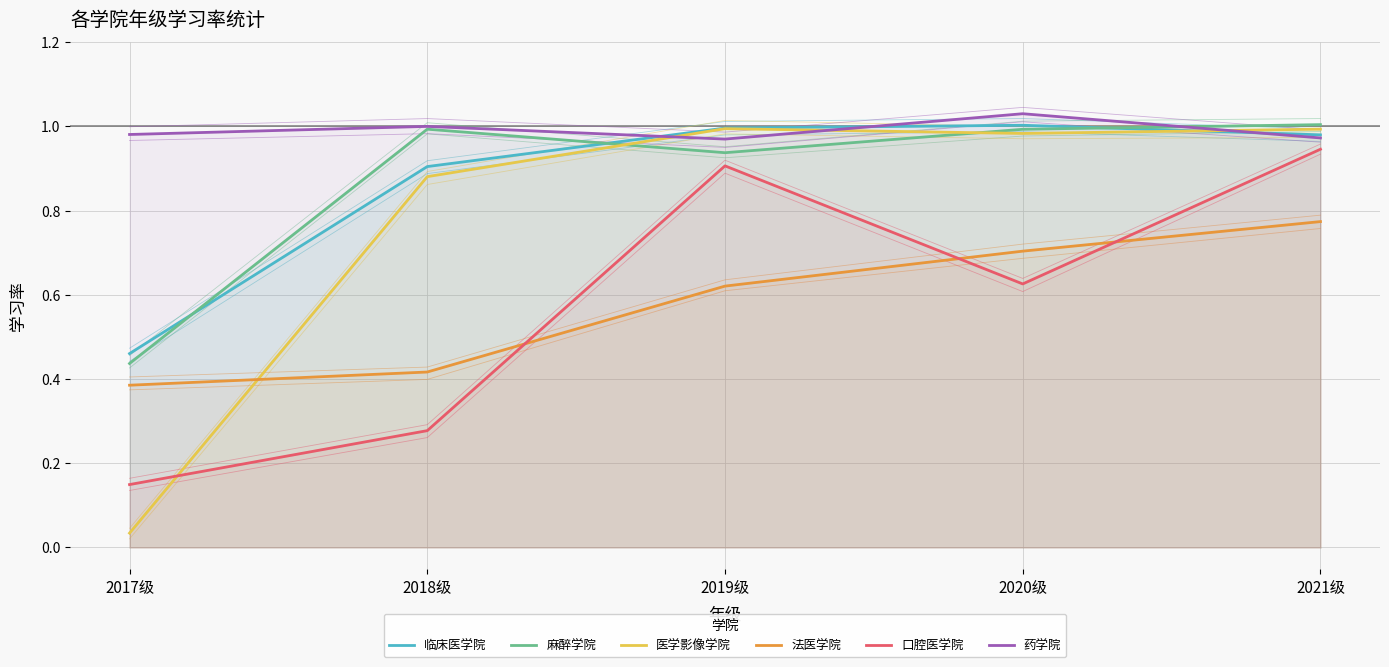

Where do 麻醉学院 and 医学影像学院 first cross each other?

2018级 and 2019级